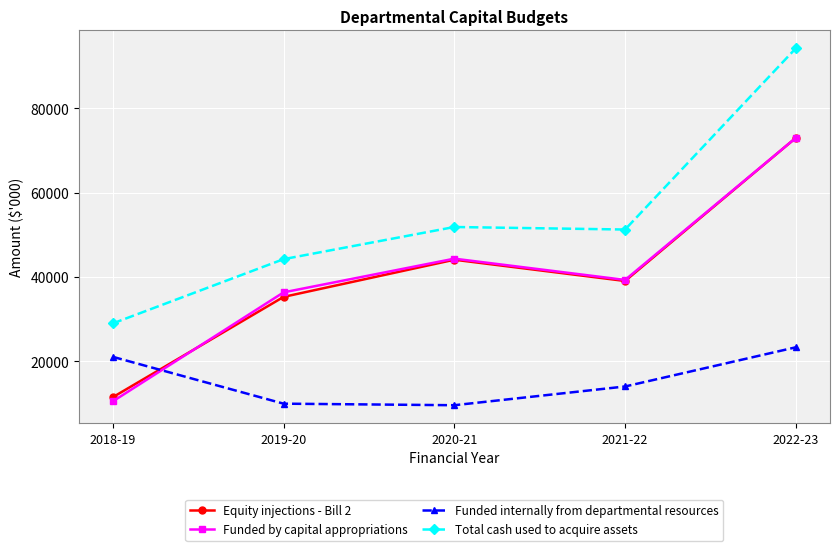

What position from the left is 2021-22?

4